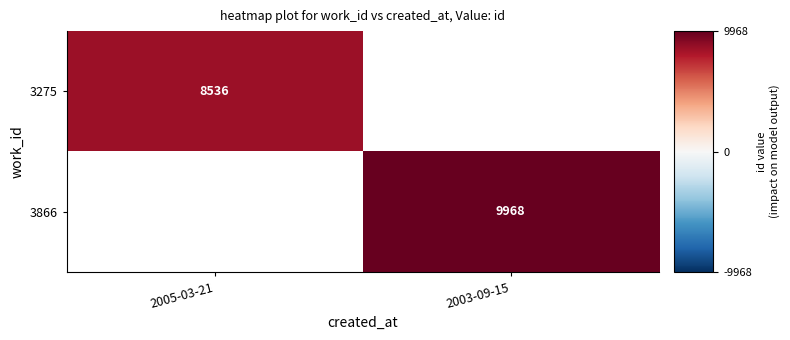

At how many categories does at least one series exceed 9602?

1